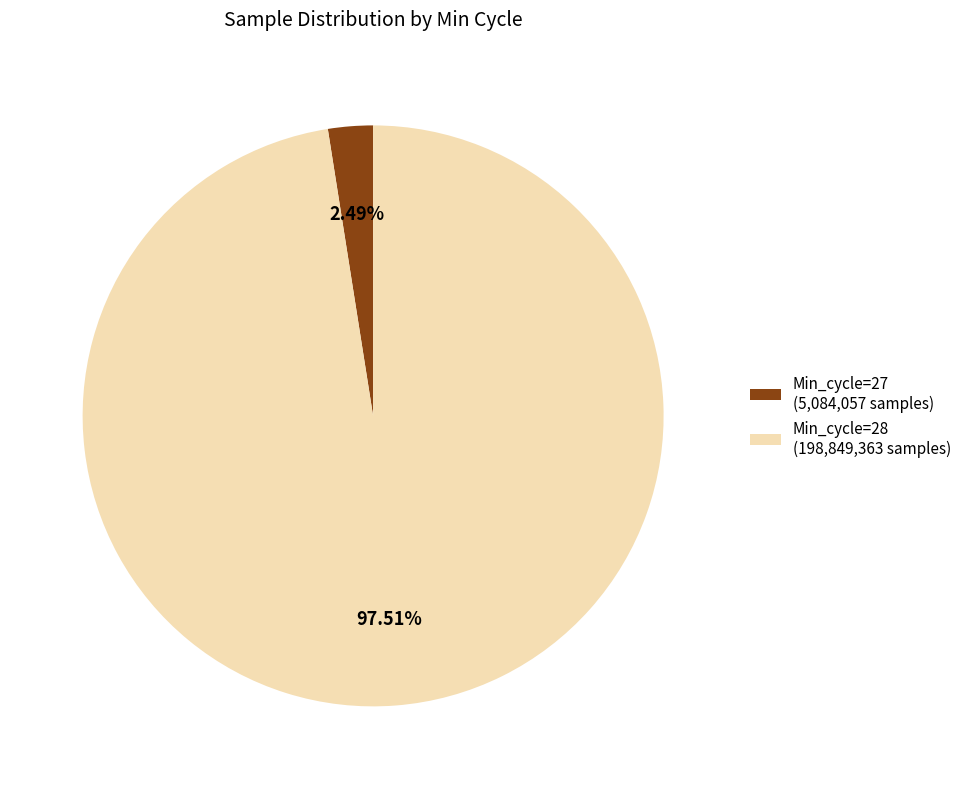

Is the sum of Min_cycle=28 (198,849,363 samples) and Min_cycle=27 (5,084,057 samples) greater than half?

Yes